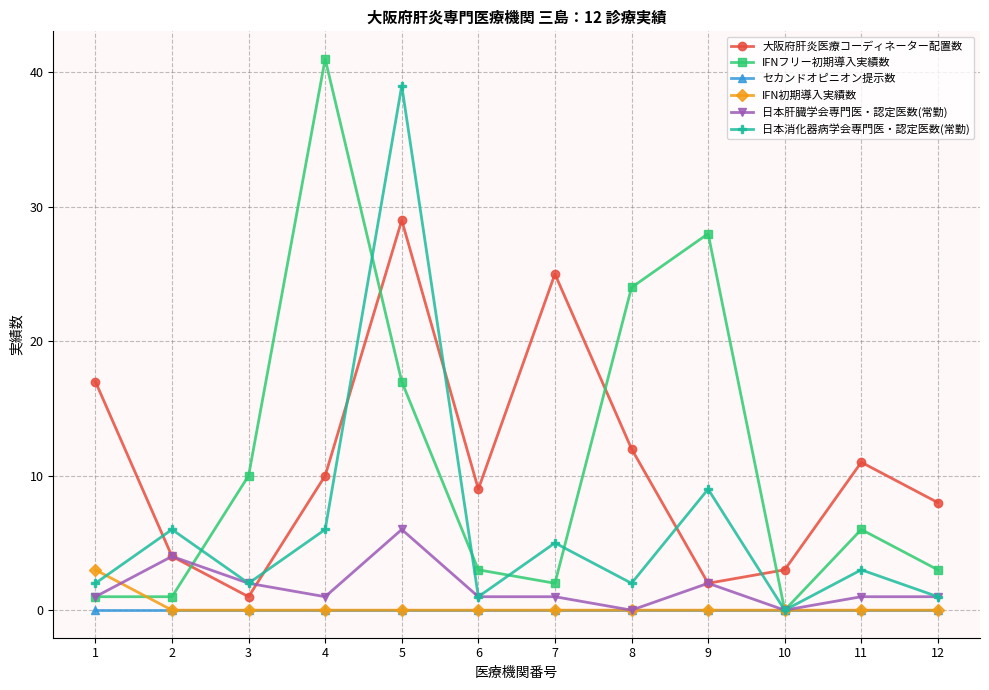

Which series has the largest total across all categories?

IFNフリー初期導入実績数